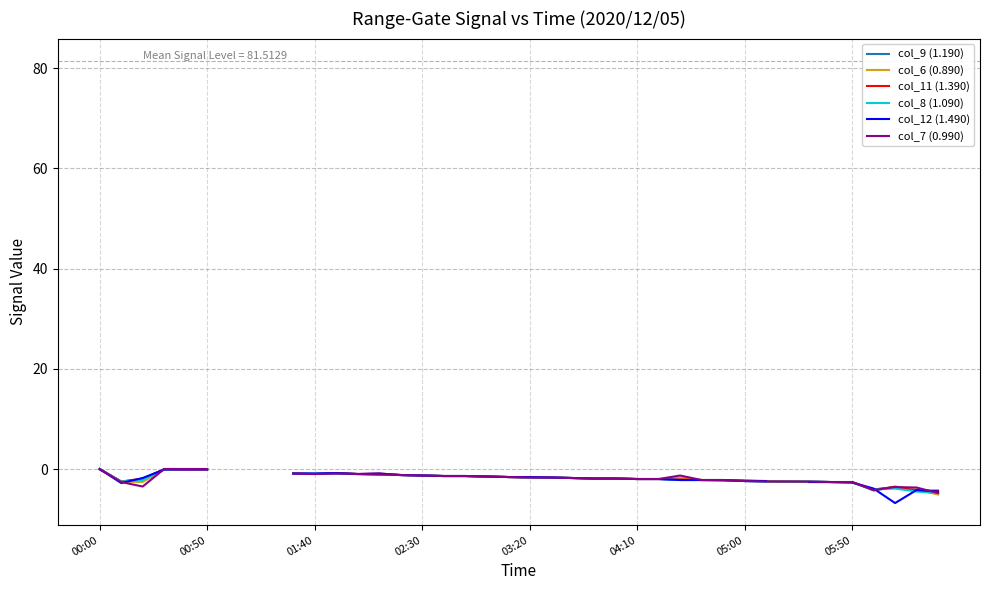

Where is col_7 (0.990) nearest to the value -2?

04:10